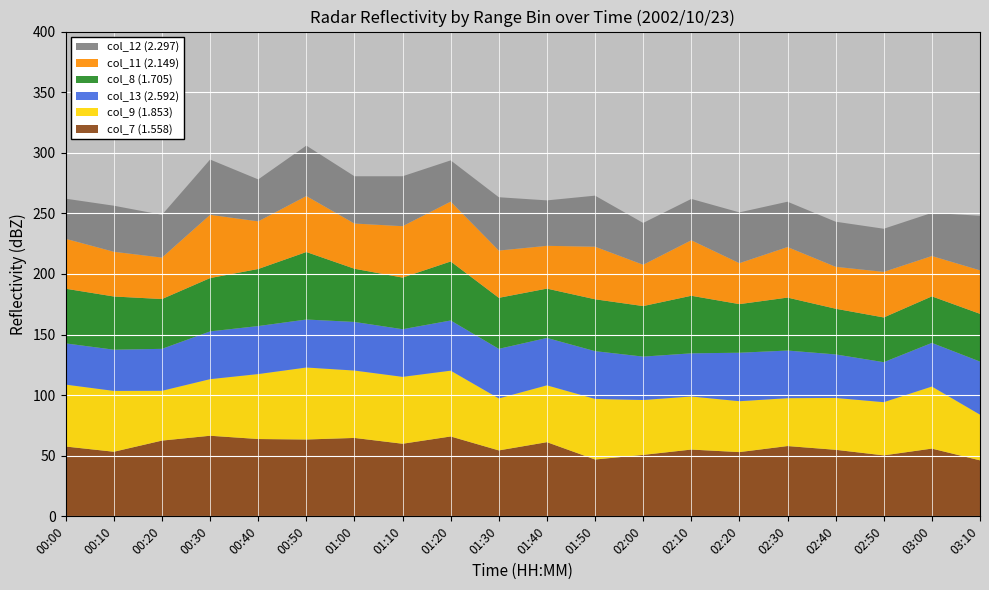

Reading left to right, what are all the values shown in this chart?

col_7 (1.558): 57.6	53.3	62.5	66.5	63.8	63.4	64.7	59.9	65.9	54.4	61.2	46.9	50.7	55.1	53.0	58.0	54.9	50.3	55.9	46.2
col_9 (1.853): 51.1	50.2	41.1	46.7	53.6	59.4	55.6	55.2	54.3	42.9	46.9	50.0	45.3	43.8	42.0	39.5	42.8	43.9	51.2	37.7
col_13 (2.592): 34.0	34.0	34.6	39.4	39.6	39.6	40.1	39.3	41.4	40.9	39.1	39.4	35.8	35.6	40.0	39.3	35.9	33.0	36.0	43.8
col_8 (1.705): 45.1	43.9	41.1	44.0	47.1	55.7	43.9	42.6	48.7	42.1	40.7	42.8	41.7	47.5	40.1	43.7	37.7	36.9	38.4	39.4
col_11 (2.149): 41.2	36.9	34.2	52.2	39.3	46.2	37.3	42.4	49.4	39.0	35.3	43.4	34.1	45.8	33.8	41.7	34.6	37.6	33.3	35.9
col_12 (2.297): 33.1	38.0	35.3	45.6	34.6	41.6	39.0	41.2	34.0	44.0	37.5	42.1	34.5	34.1	41.9	37.4	37.2	35.6	35.6	45.0